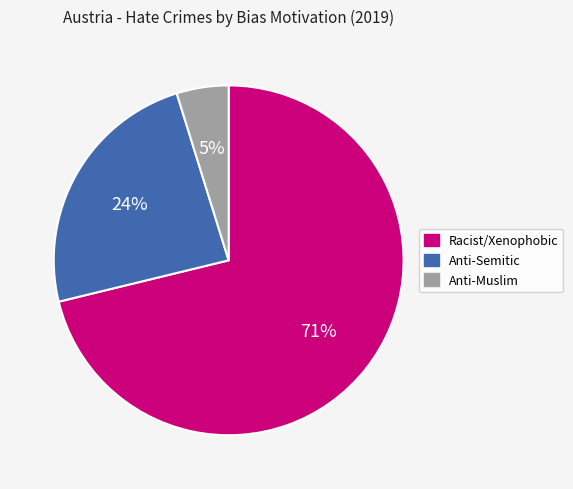

What percentage is the Anti-Muslim slice, to the nearest percent?

5%